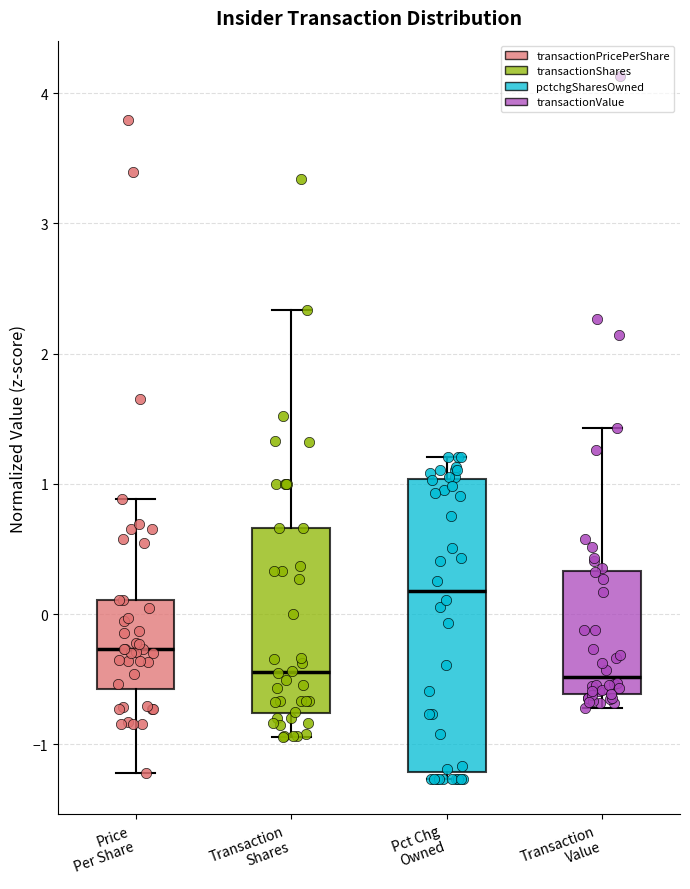

Reading left to right, transcribe this box plot: for each box, give where its median line is, the range the box spans, and where its two whiskers end, as read against the y-axis. The values are not printed on the chart, so give them approximately, as read against the axis.

Price Per Share: median -0.3, box -0.6 to 0.1, whiskers -1.2 to 0.9
Transaction Shares: median -0.4, box -0.8 to 0.7, whiskers -0.9 to 2.3
Pct Chg Owned: median 0.2, box -1.2 to 1.0, whiskers -1.3 to 1.2
Transaction Value: median -0.5, box -0.6 to 0.3, whiskers -0.7 to 1.4